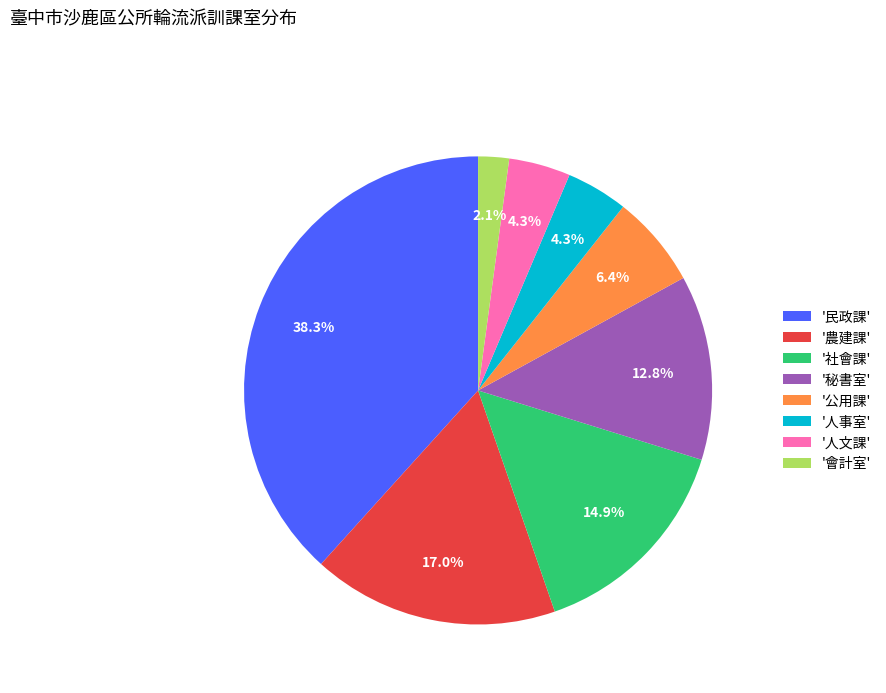

How much of the chart is everything except '民政課'?

61.7%